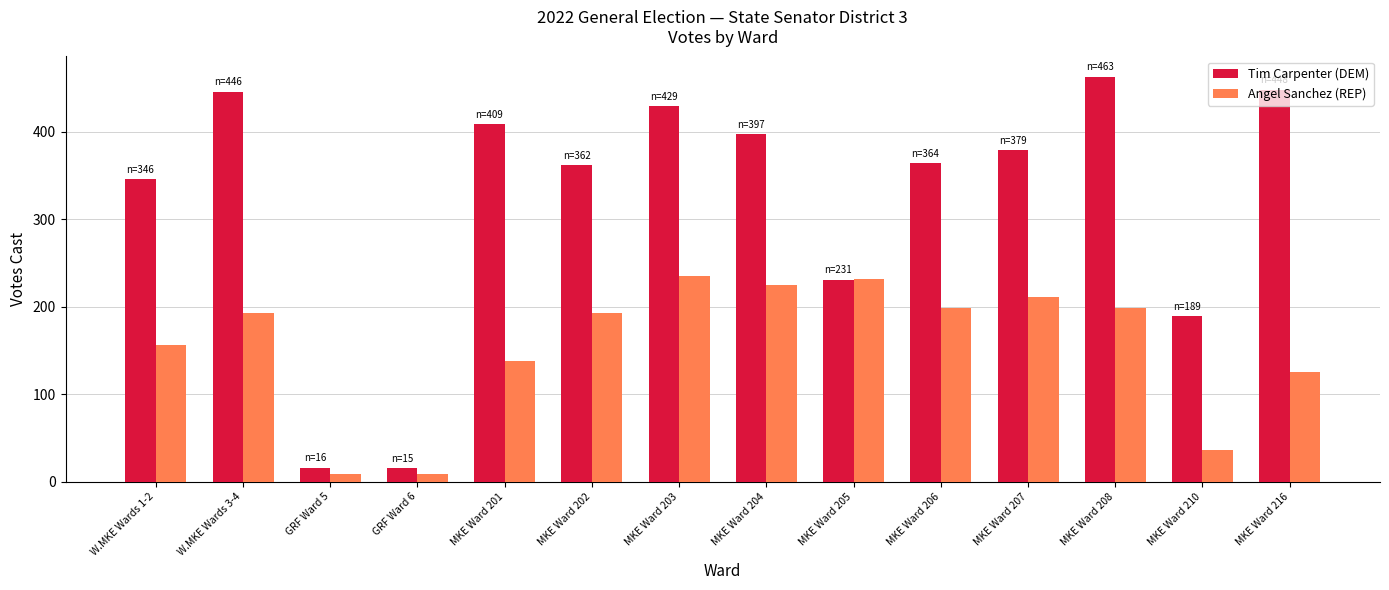

What is the difference between the highest and lowest values at MKE Ward 202?

169